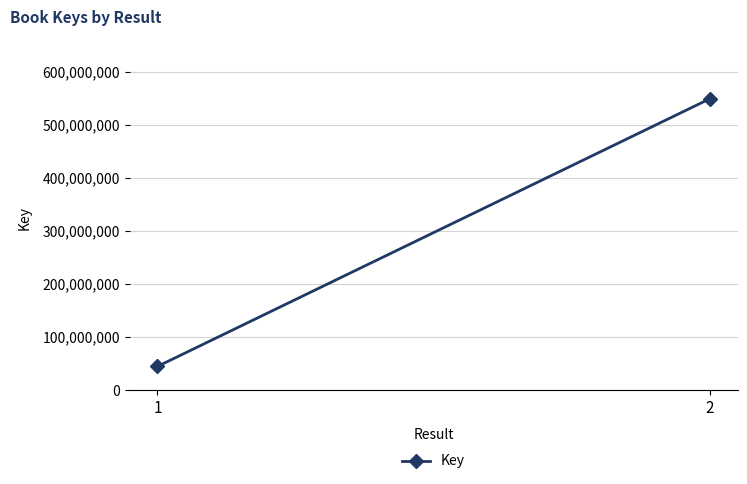

Which category has the lowest value across all series?

1